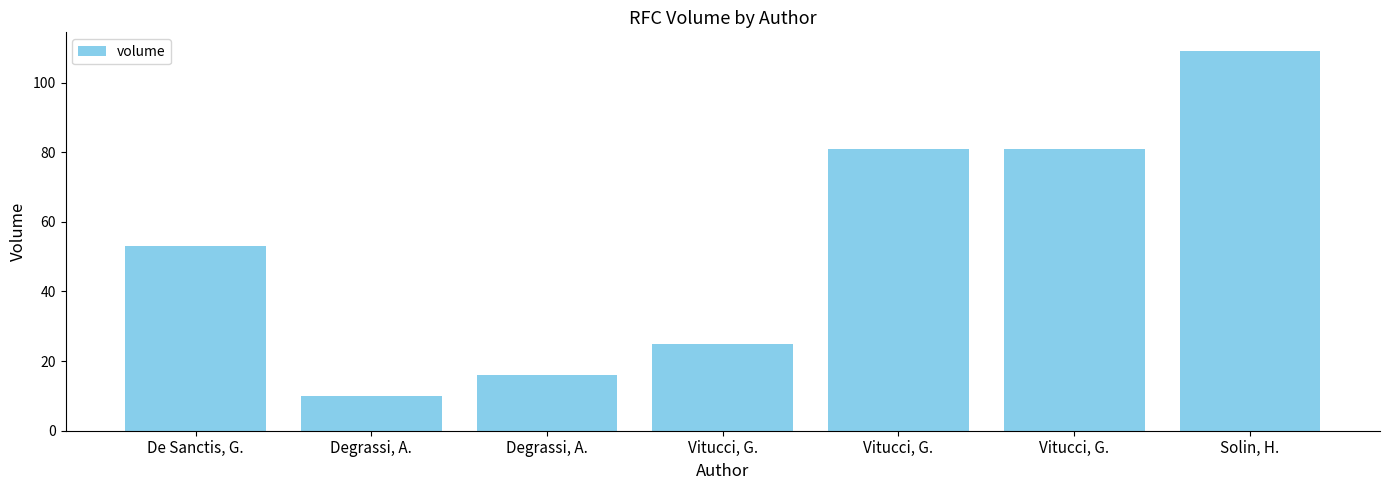

How many bars are there in total?

7